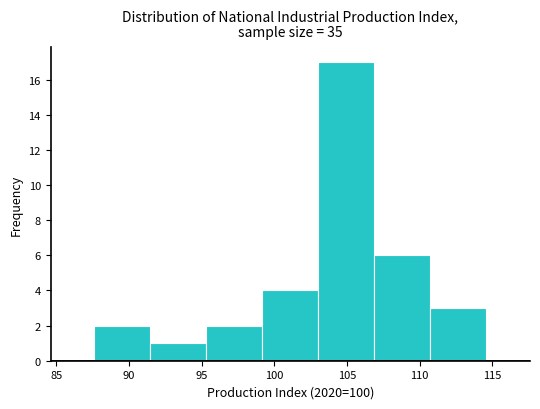

Reading left to right, transcribe this chart: for each bar, give the range it covers on the x-axis and its height. Neither the bar edges nor the heights are printed on the chart, so give them approximately, as read against the axes.

87.5 to 91.5: 2
91.5 to 95.5: 1
95.5 to 99.0: 2
99.0 to 103.0: 4
103.0 to 107.0: 17
107.0 to 110.5: 6
110.5 to 114.5: 3